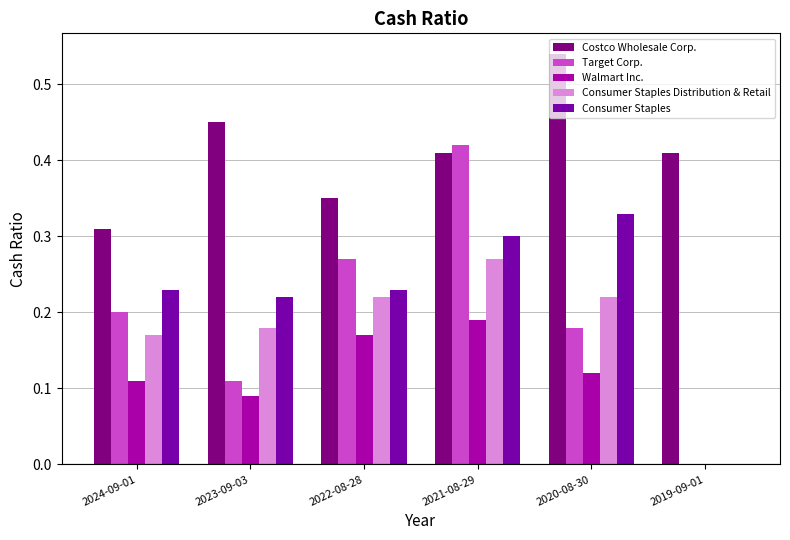

What is the sum of the Costco Wholesale Corp. values at 2024-09-01 and 2021-08-29?

0.7